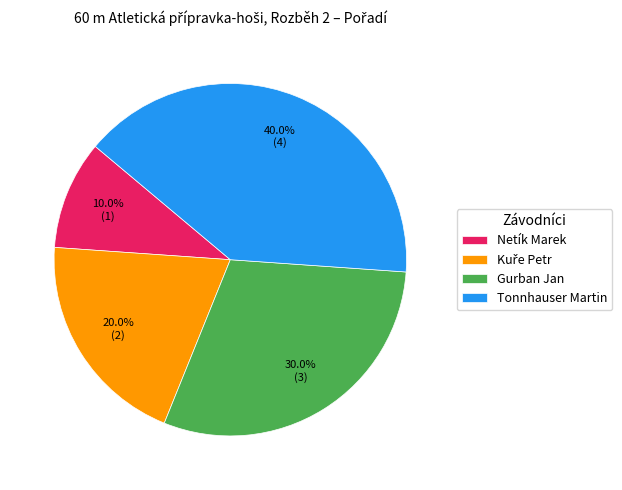

Count the number of slices in the pie.

4